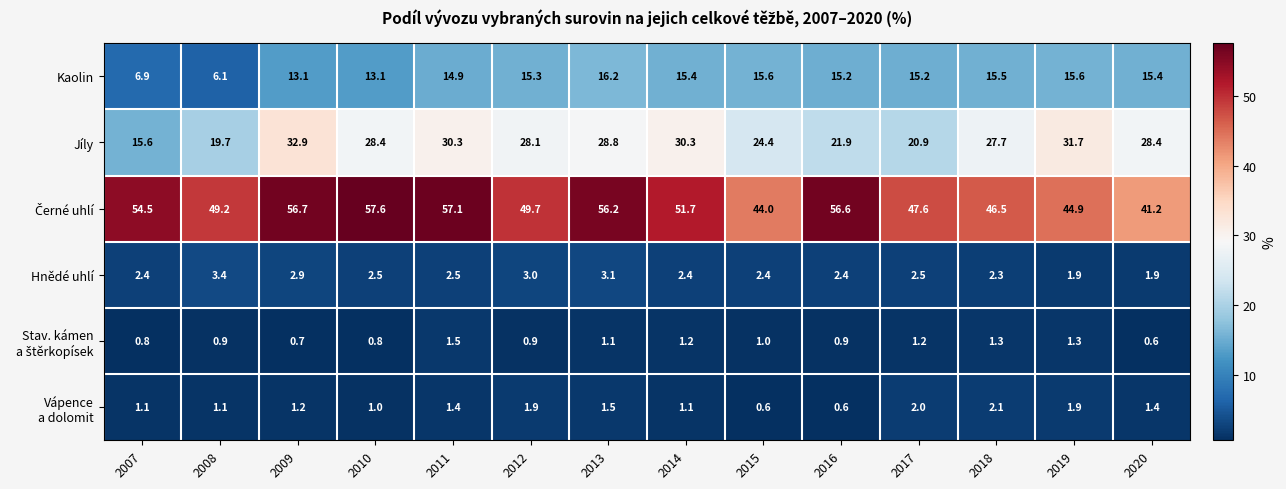

What value does the Jíly series have at 2011?

30.3